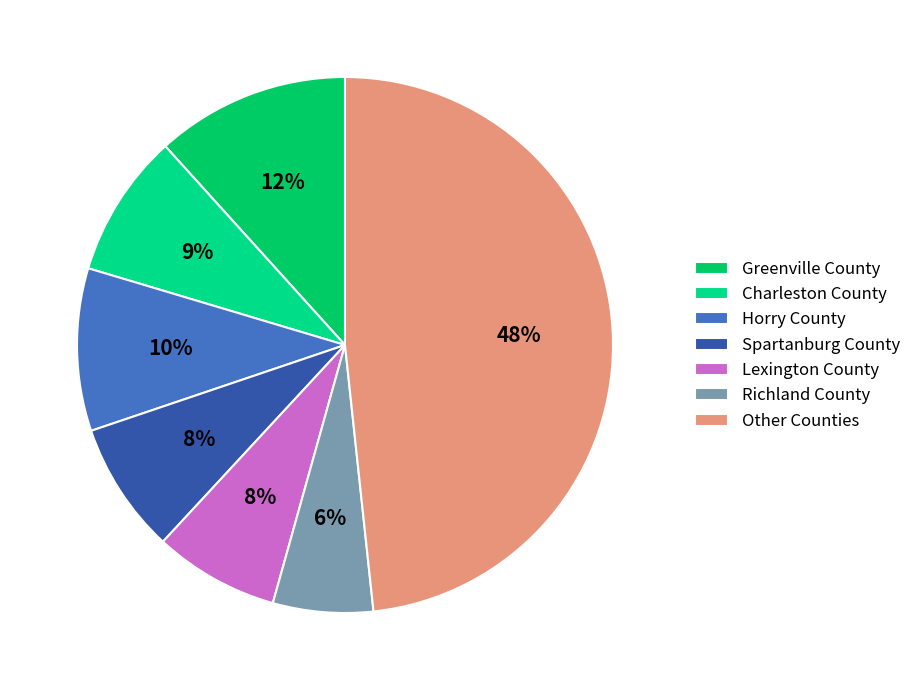

Count the number of slices in the pie.

7